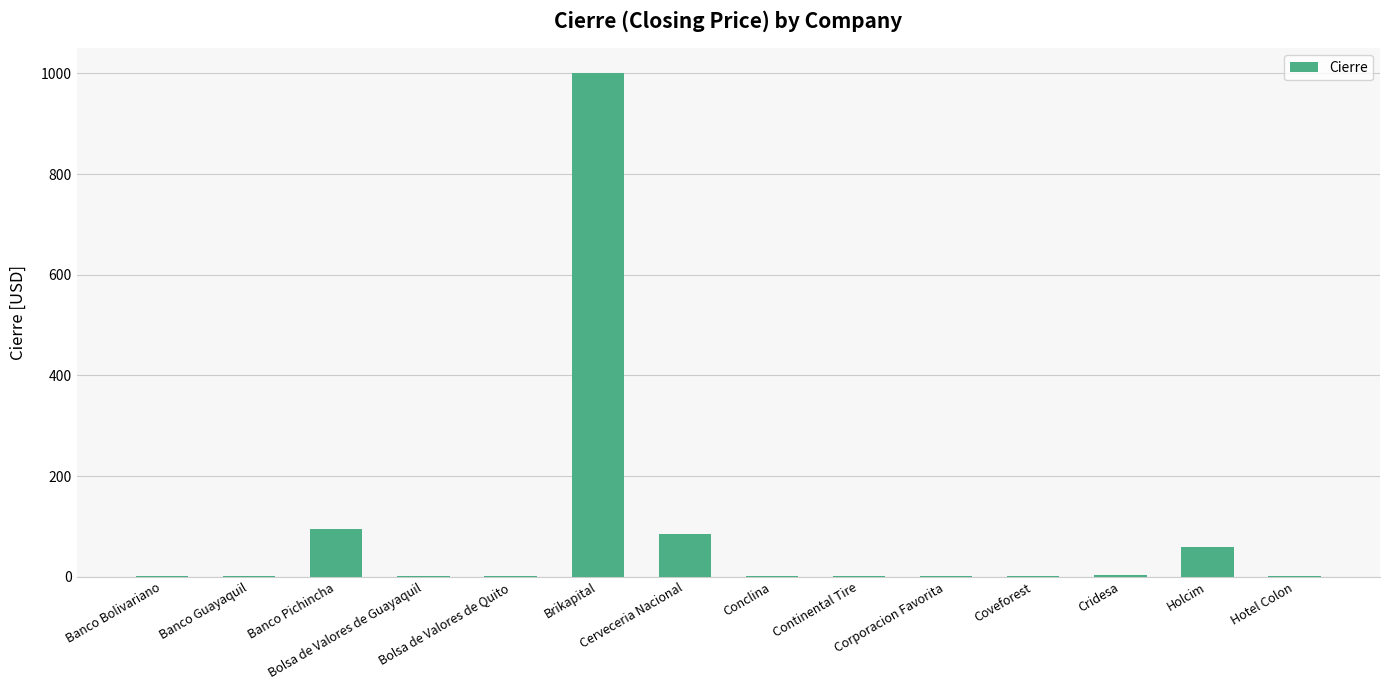

What is the change in value from Corporacion Favorita to Coveforest?

+0.1